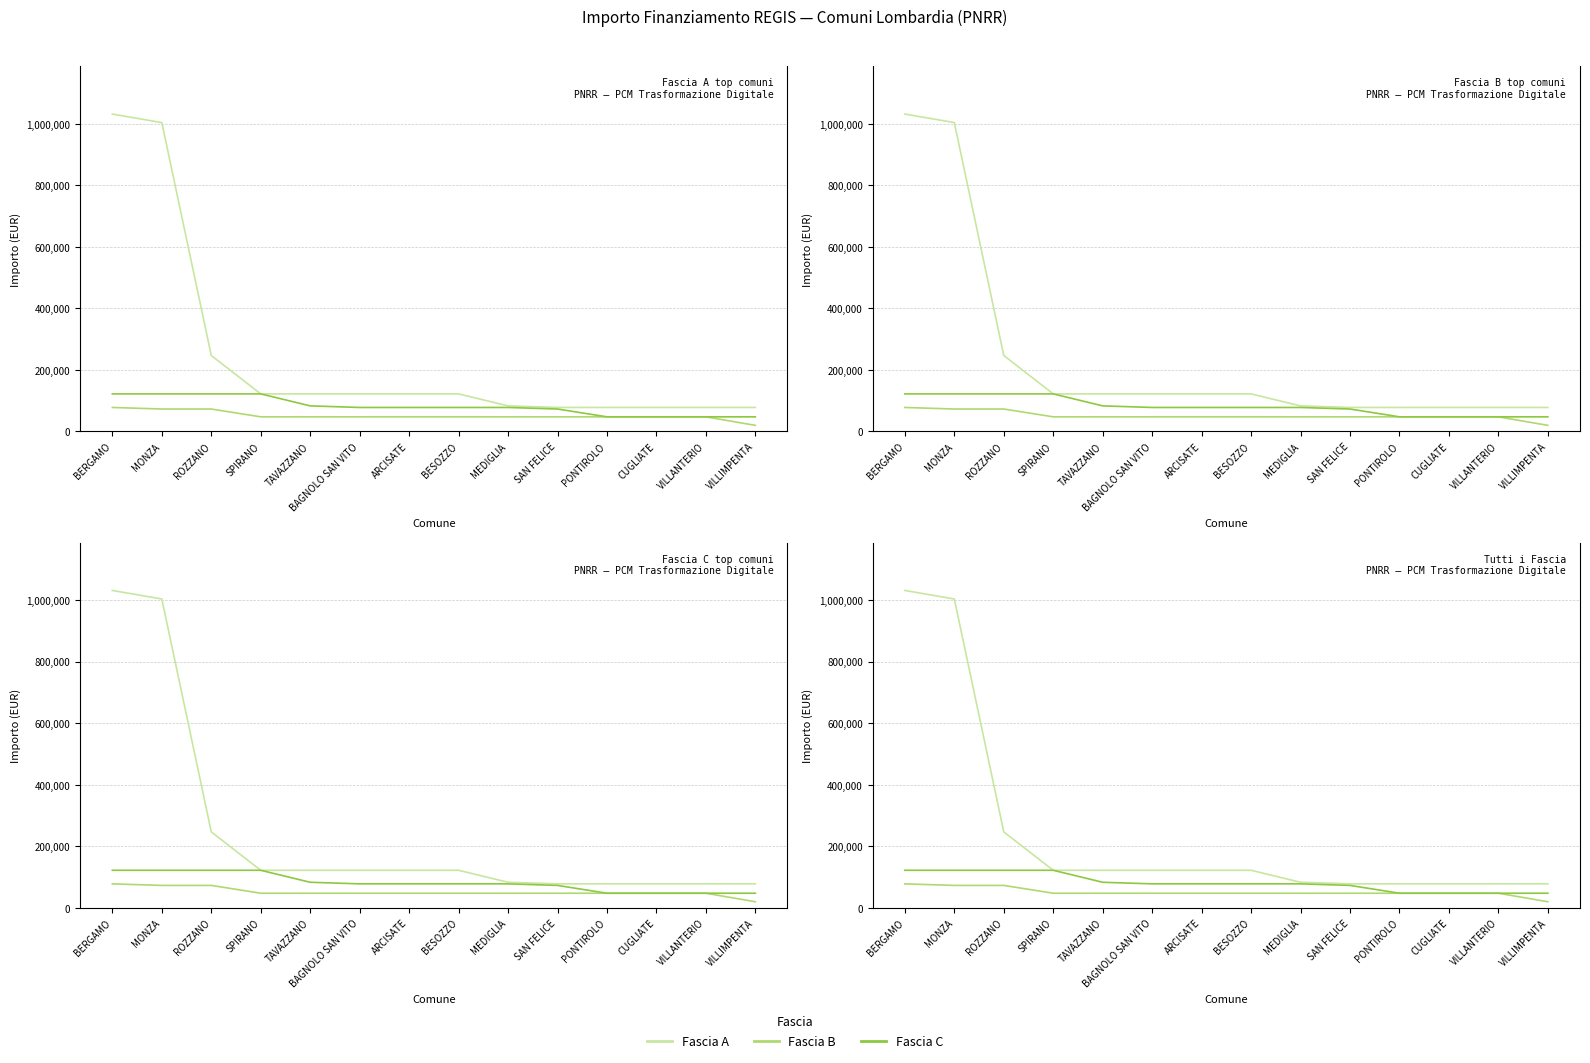

What is the difference between the maximum and minimum values in the Fascia B series?

58145